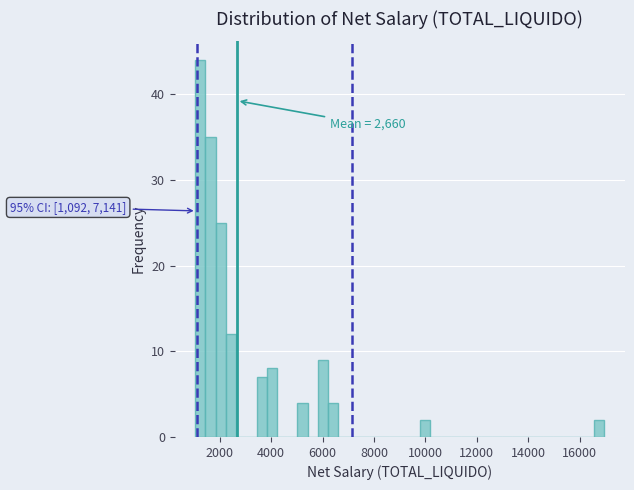

Read against the x-axis, roughly where is the centre of the tallest bar?

1200